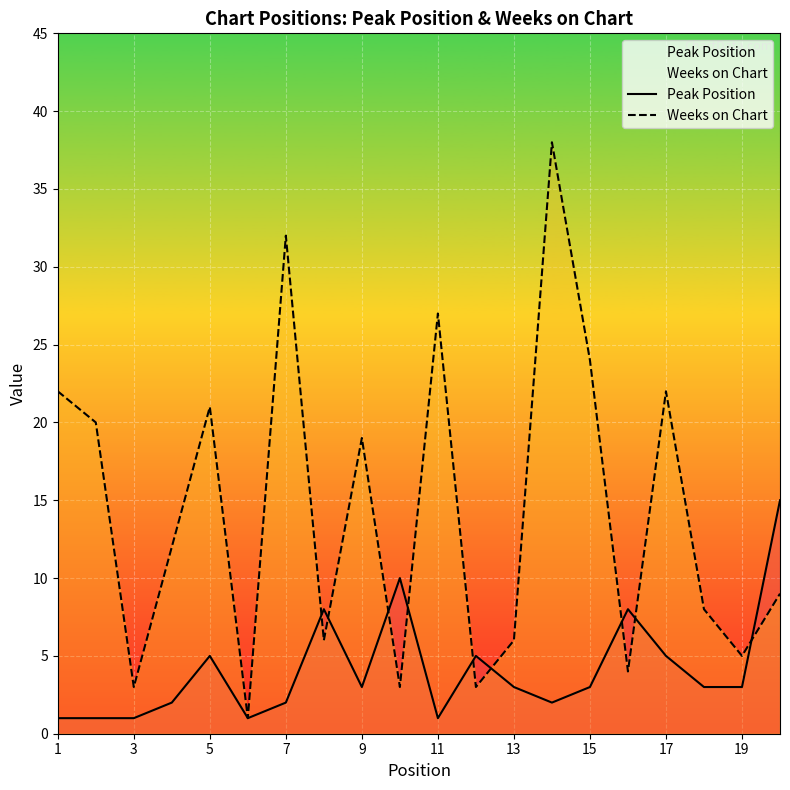

How many interior local peaks does the Peak Position series have?

5